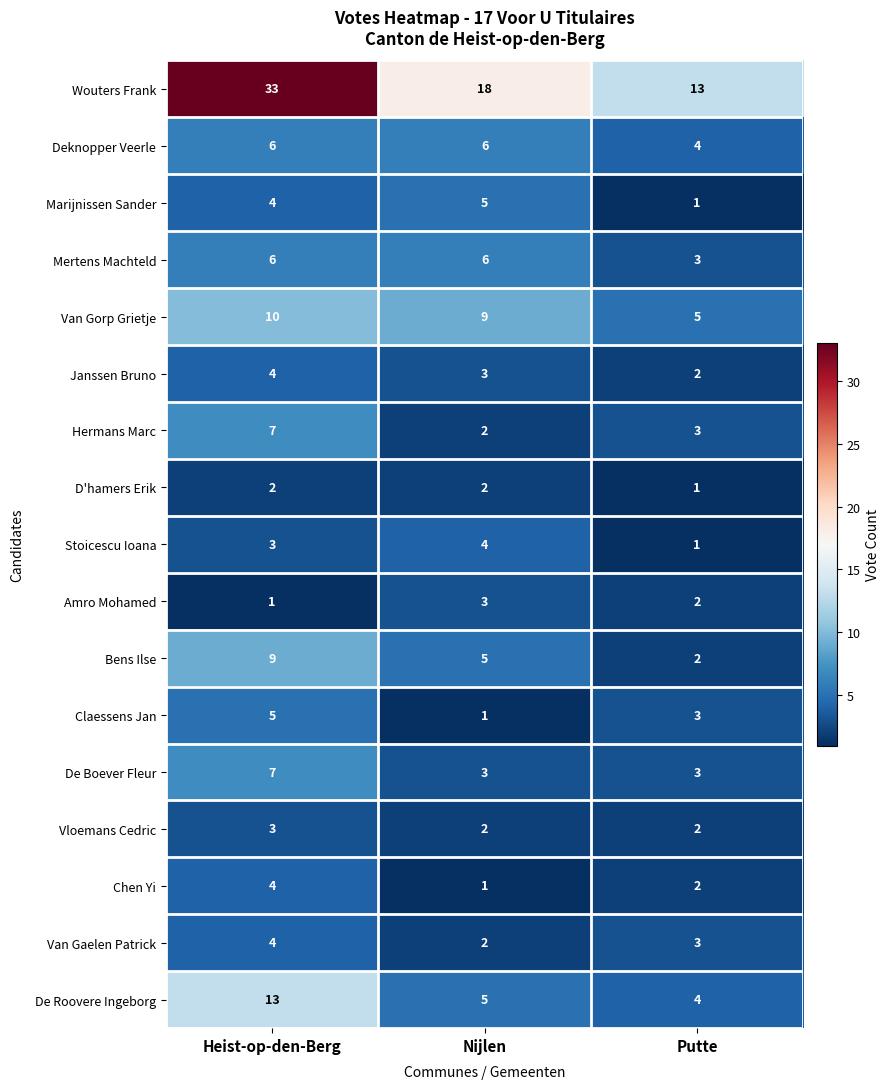

What is the sum of all D'hamers Erik values?

5